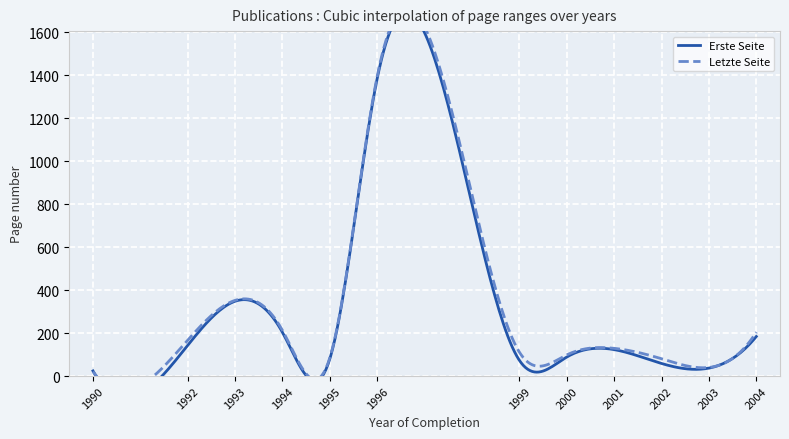

The Erste Seite series shows 52 at 19. True or false?

False